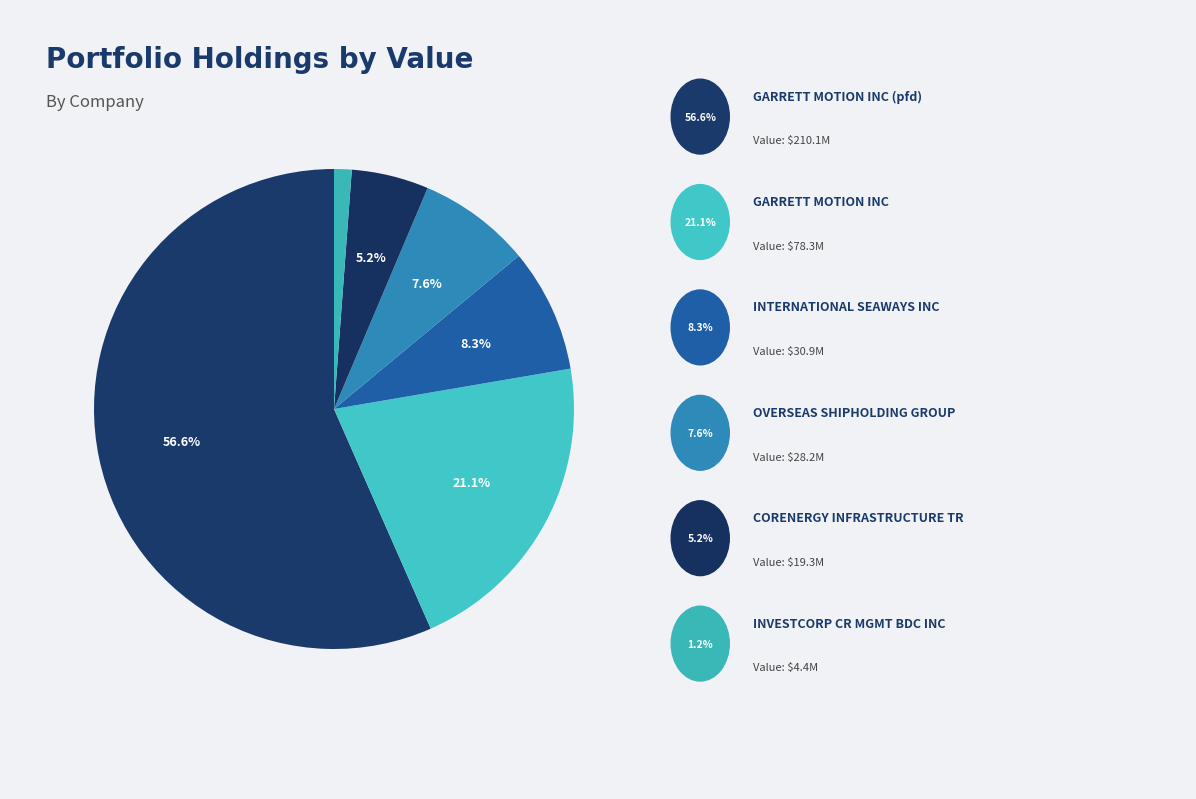

How many slices are in this pie chart?

6